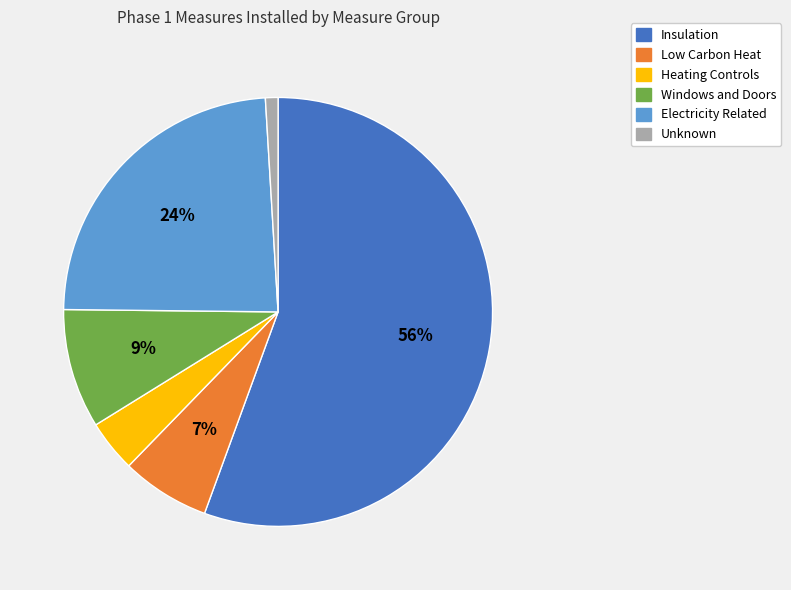

How many slices are in this pie chart?

6